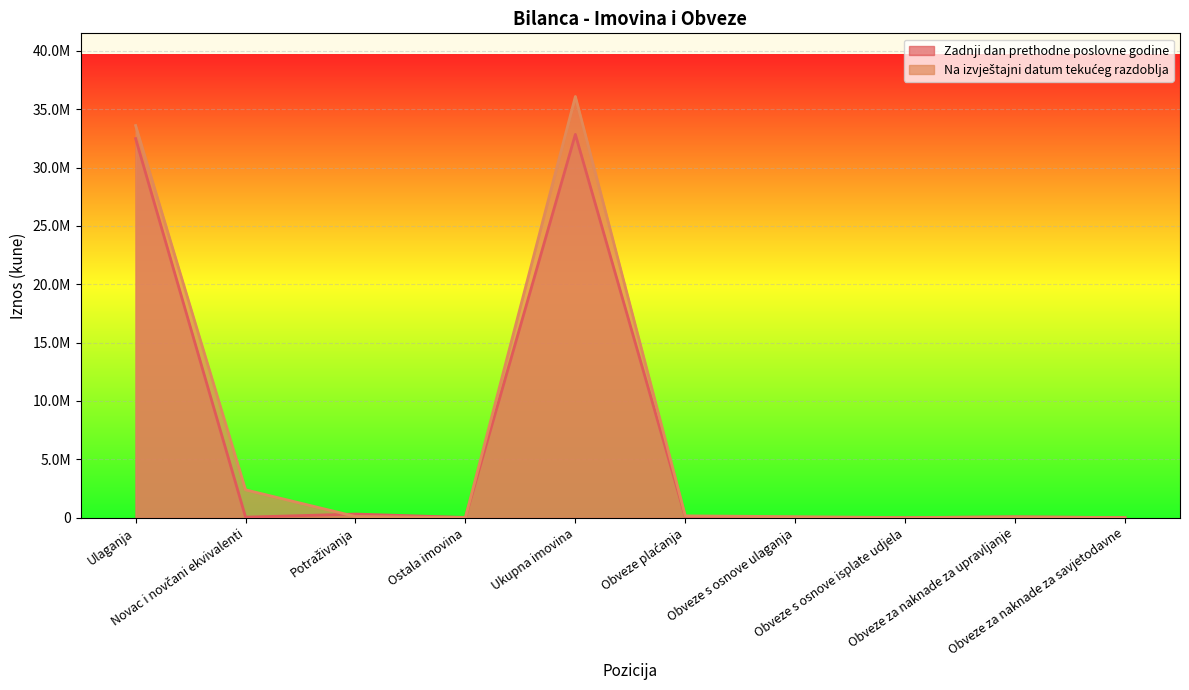

After their last crossing, which series has the higher values: Na izvještajni datum tekućeg razdoblja or Zadnji dan prethodne poslovne godine?

Na izvještajni datum tekućeg razdoblja